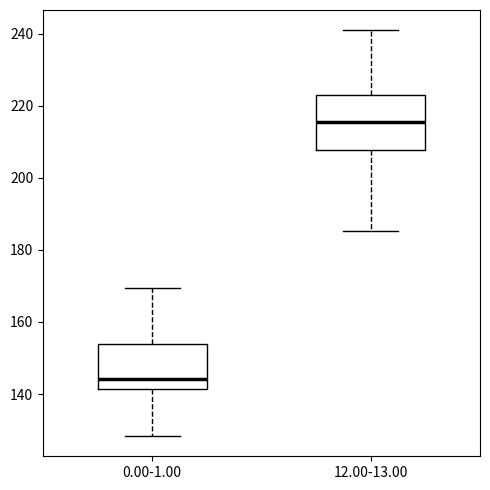

Where does the median line of the box for 12.00-13.00 sit on the y-axis? The values are not printed on the chart, so give them approximately, as read against the axis.

216